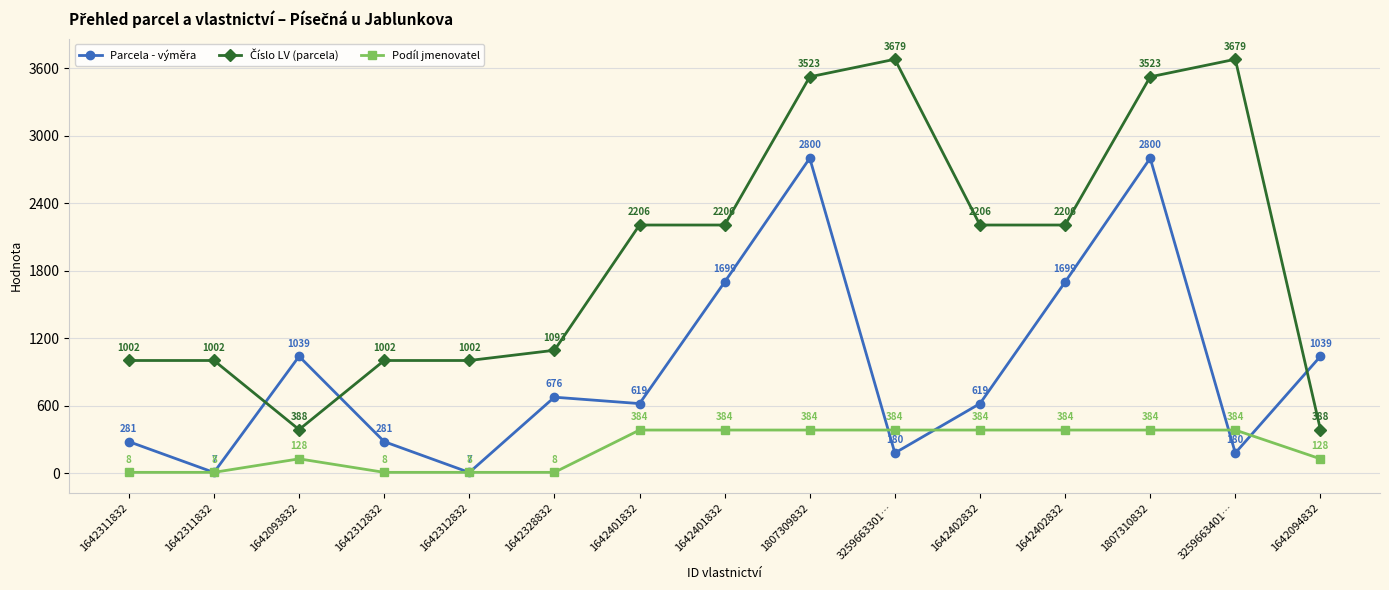

What value does the Číslo LV (parcela) series have at 1642311832, to the nearest 10?

1000